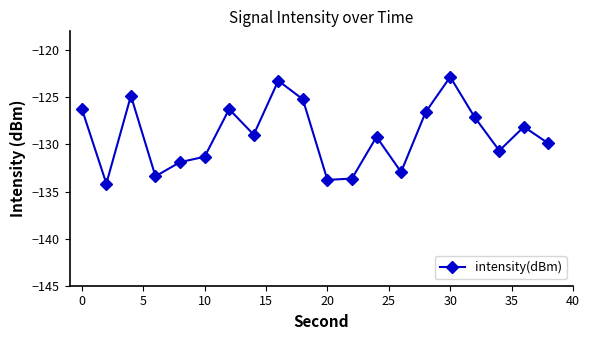

What is the smallest value displayed?

-134.2